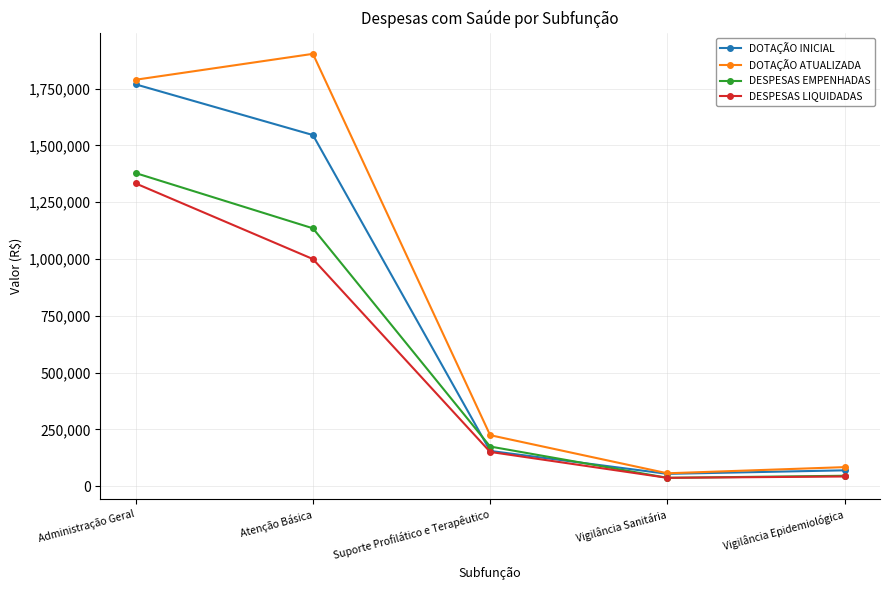

What is the label of the 5th point from the left?

Vigilância Epidemiológica